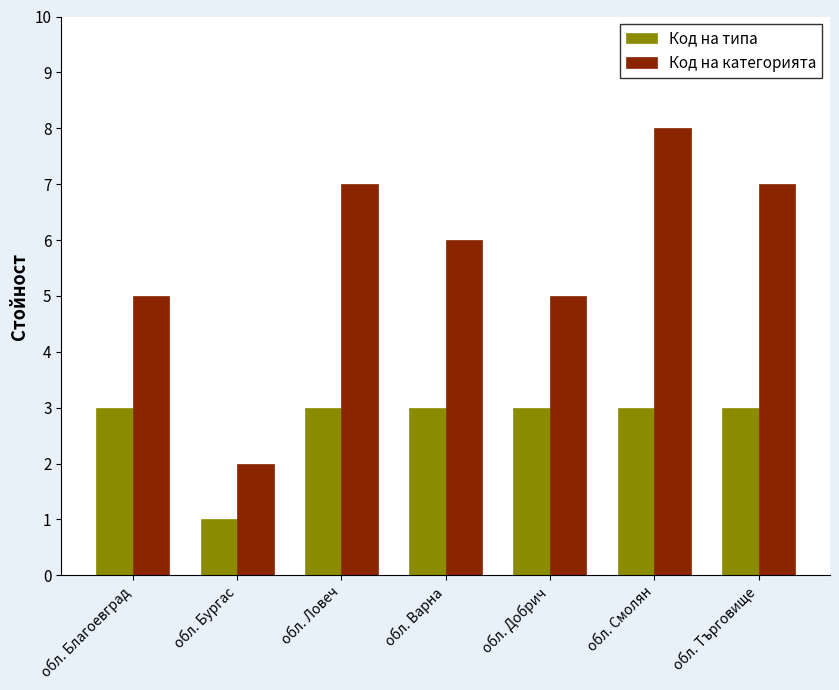

What is the difference between the maximum and minimum values in the Код на категорията series?

6